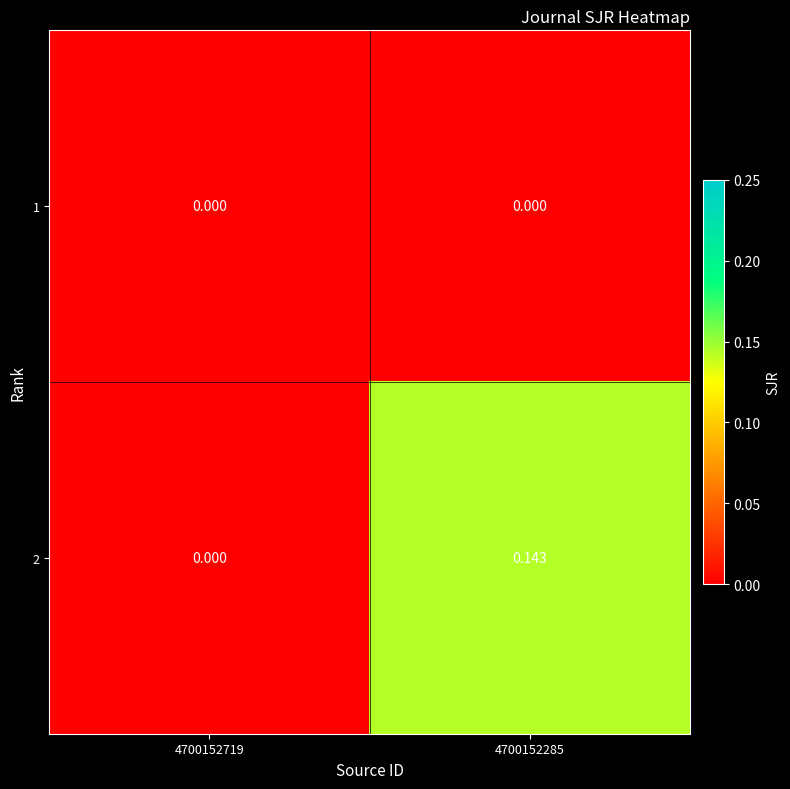

Reading right to left, transcribe all the data shown in this chart.

1: 4700152285=0.0	4700152719=0.0
2: 4700152285=0.1	4700152719=0.0